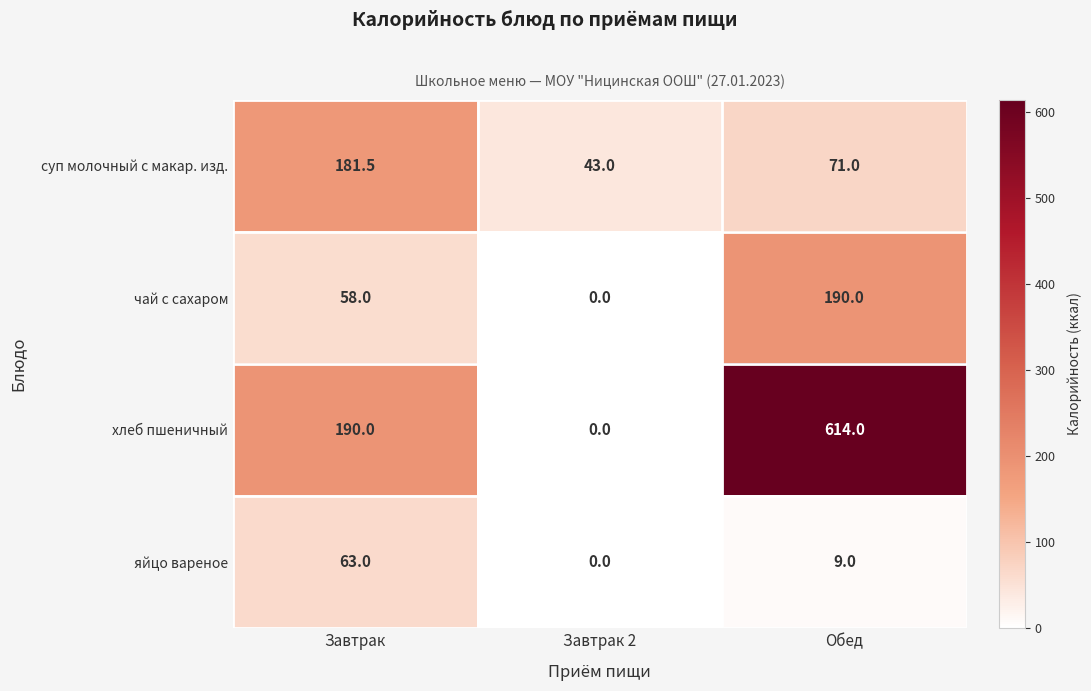

Reading left to right, extract all data points from this chart.

суп молочный с макар. изд.: Завтрак=181.5	Завтрак 2=43.0	Обед=71.0
чай с сахаром: Завтрак=58.0	Завтрак 2=0.0	Обед=190.0
хлеб пшеничный: Завтрак=190.0	Завтрак 2=0.0	Обед=614.0
яйцо вареное: Завтрак=63.0	Завтрак 2=0.0	Обед=9.0